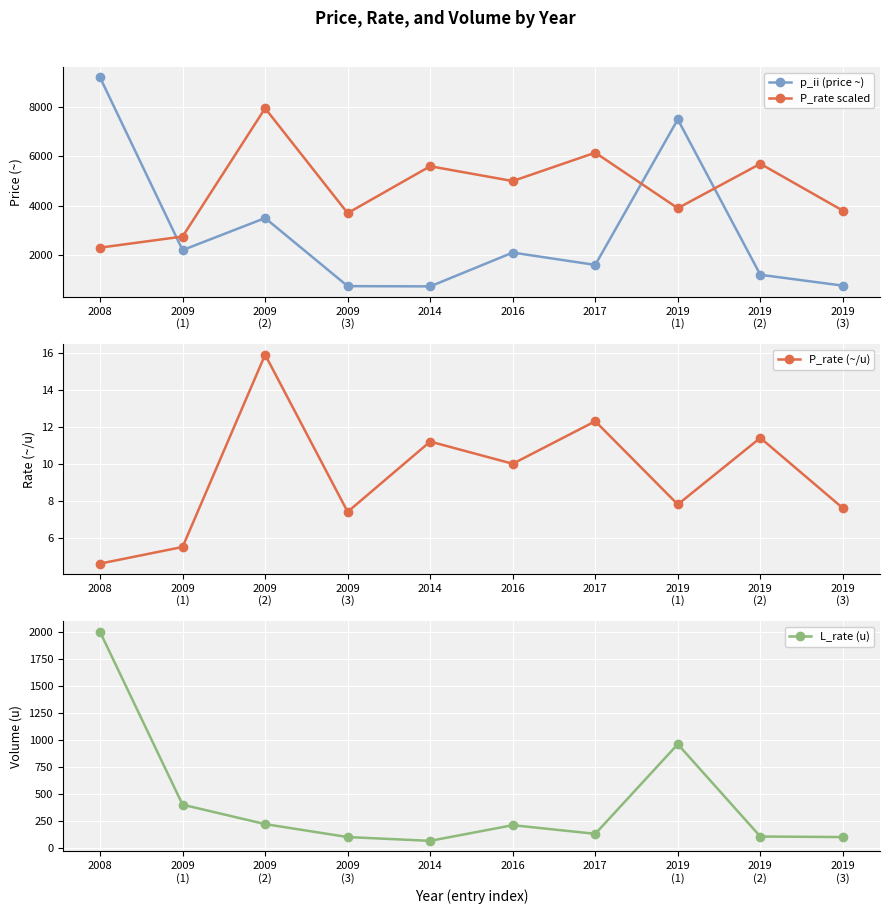

At which category does P_rate scaled reach its first local peak?

2009
(2)